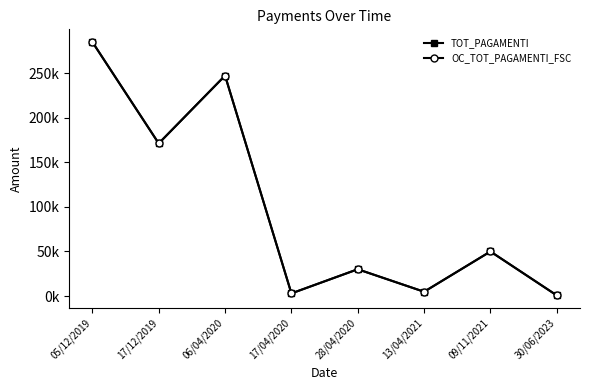

Is the value of TOT_PAGAMENTI at 05/12/2019 greater than the value of OC_TOT_PAGAMENTI_FSC at 05/12/2019?

No